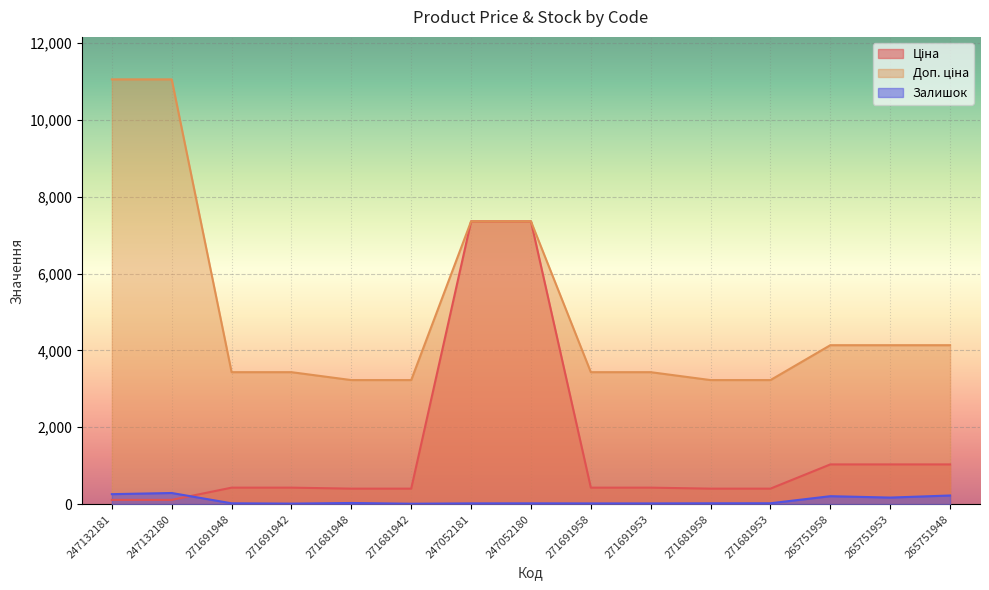

What is the minimum value for Ціна?

110.5